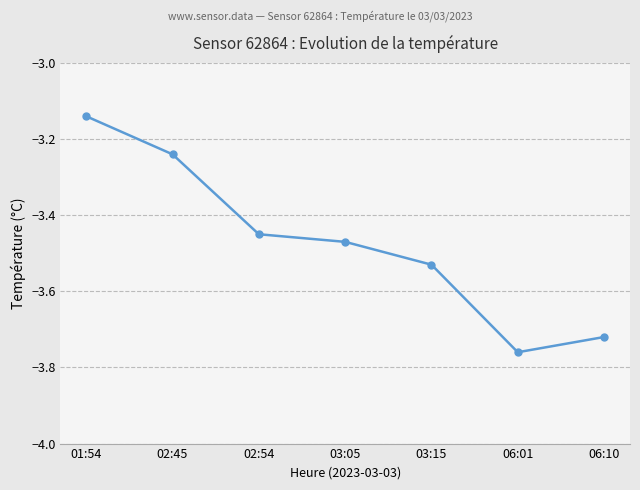

Where is the data nearest to the value -3?

01:54